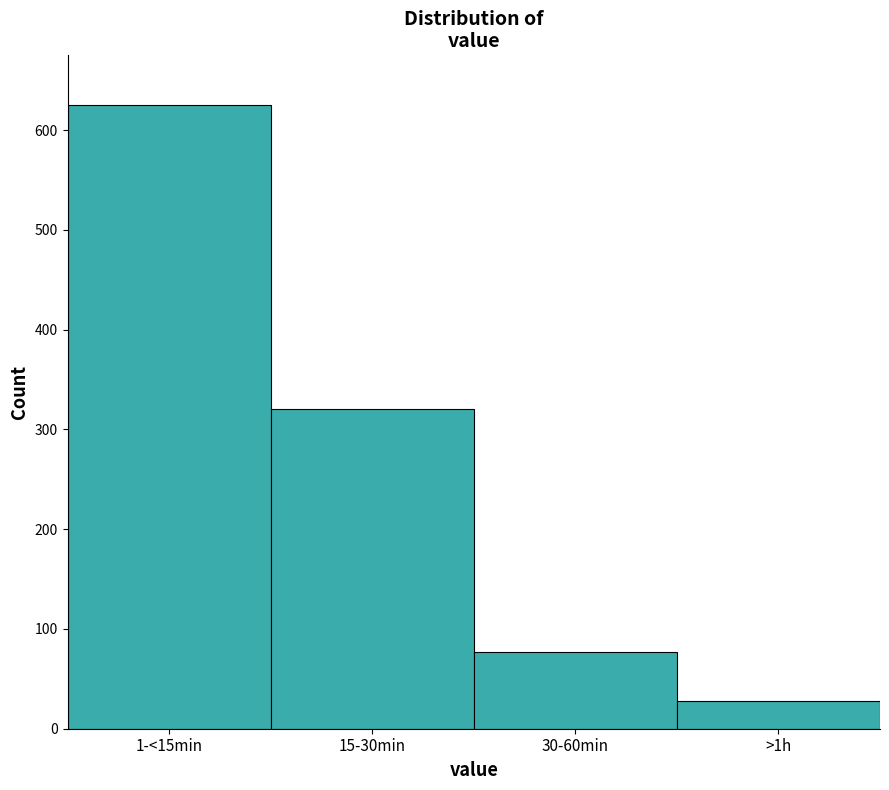

Reading left to right, extract all data points from this chart.

1-<15min=625	15-30min=320	30-60min=77	>1h=28